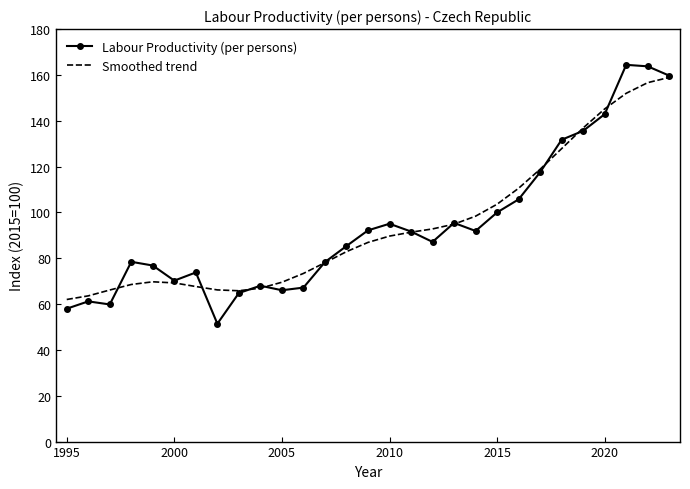

What is the lowest value of the Labour Productivity (per persons) series?

51.4